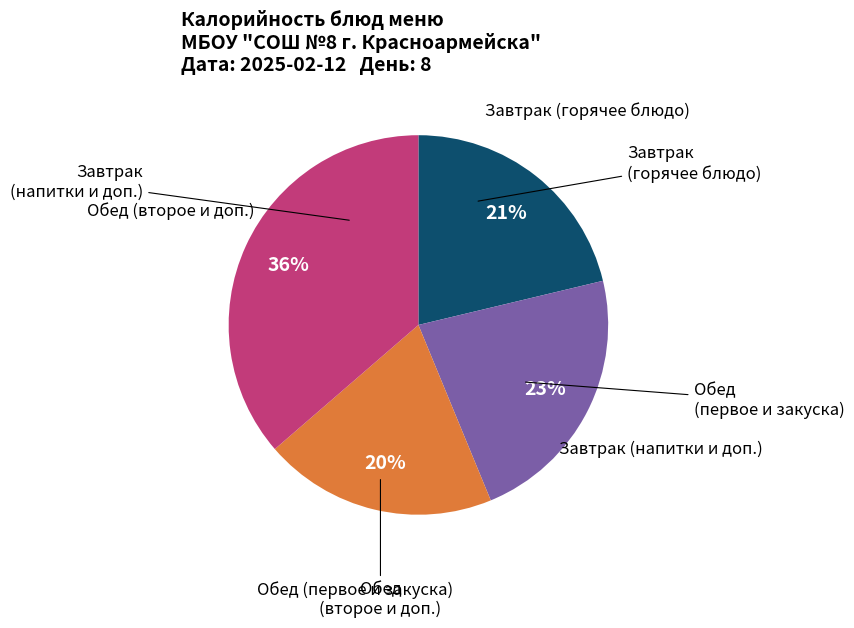

Does any single category account for the majority?

No